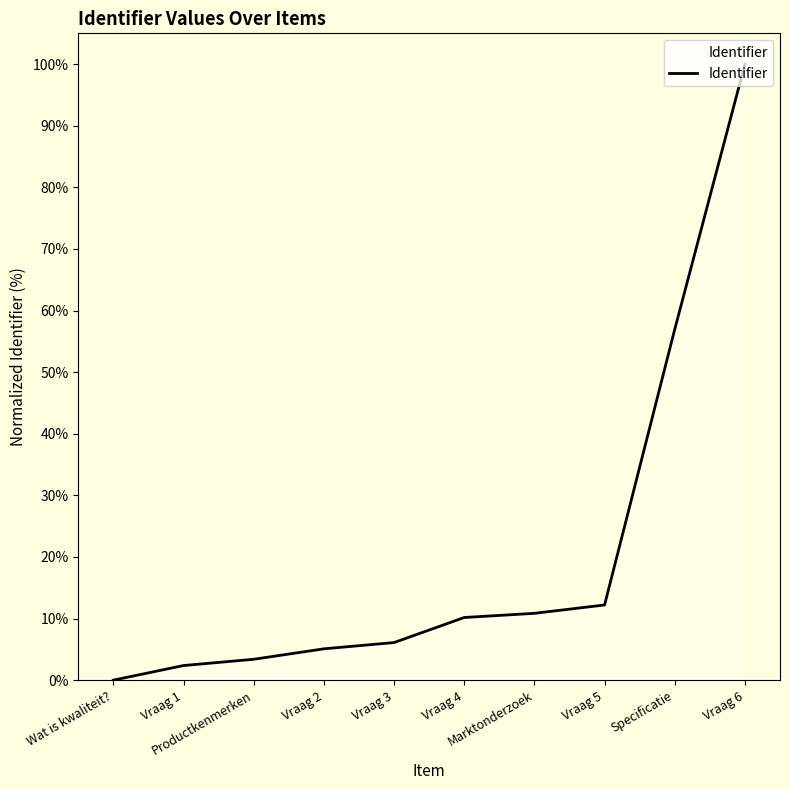

Approximately how many times larger is the value at Vraag 2 compared to Specificatie?

0.1